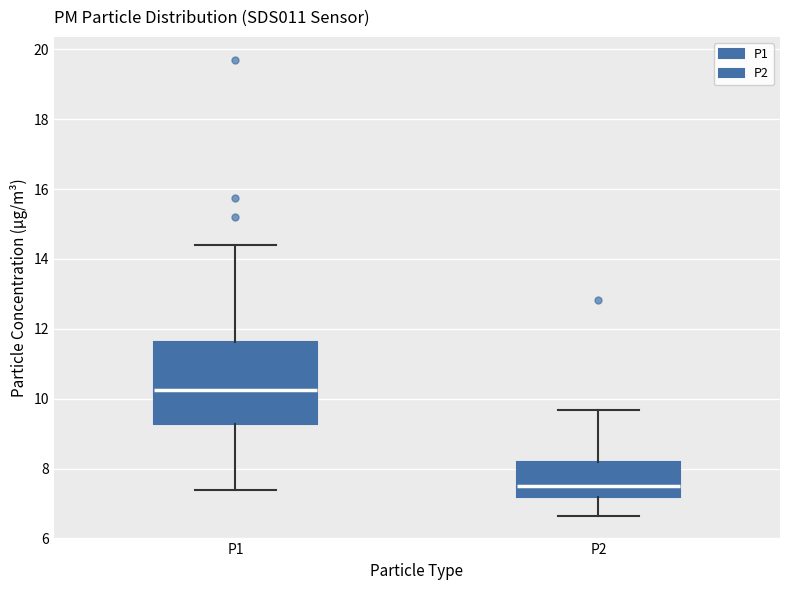

Reading left to right, transcribe this box plot: for each box, give where its median line is, the range the box spans, and where its two whiskers end, as read against the y-axis. The values are not printed on the chart, so give them approximately, as read against the axis.

P1: median 10.2, box 9.2 to 11.6, whiskers 7.4 to 14.4
P2: median 7.6, box 7.2 to 8.2, whiskers 6.6 to 9.6